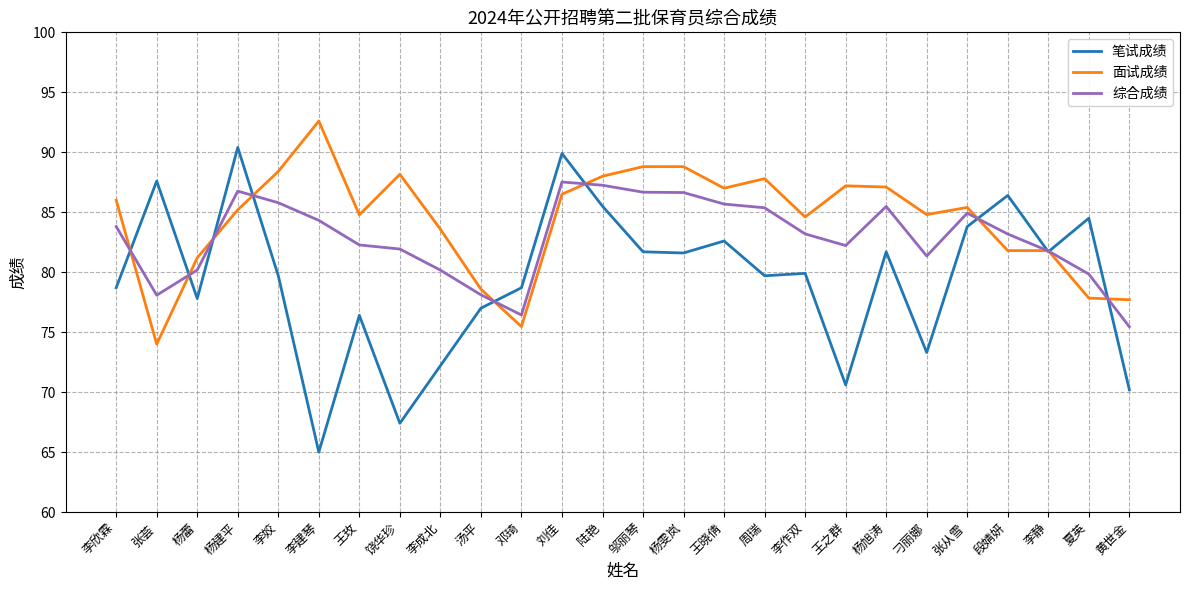

What value does the 笔试成绩 series have at 李成北?

72.2